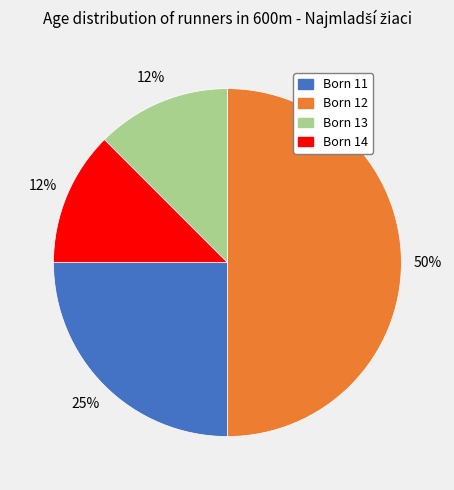

What percentage is the 13 slice, to the nearest percent?

12%